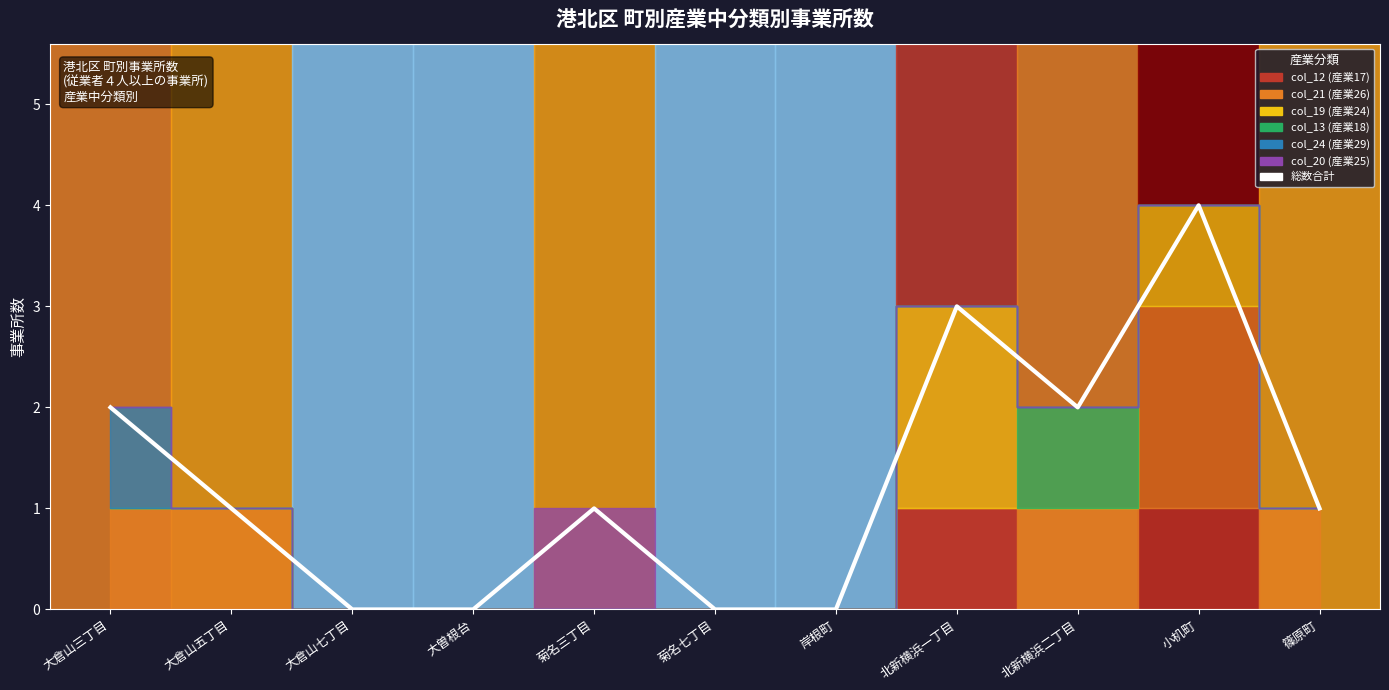

What is the difference between the maximum and minimum values?

4